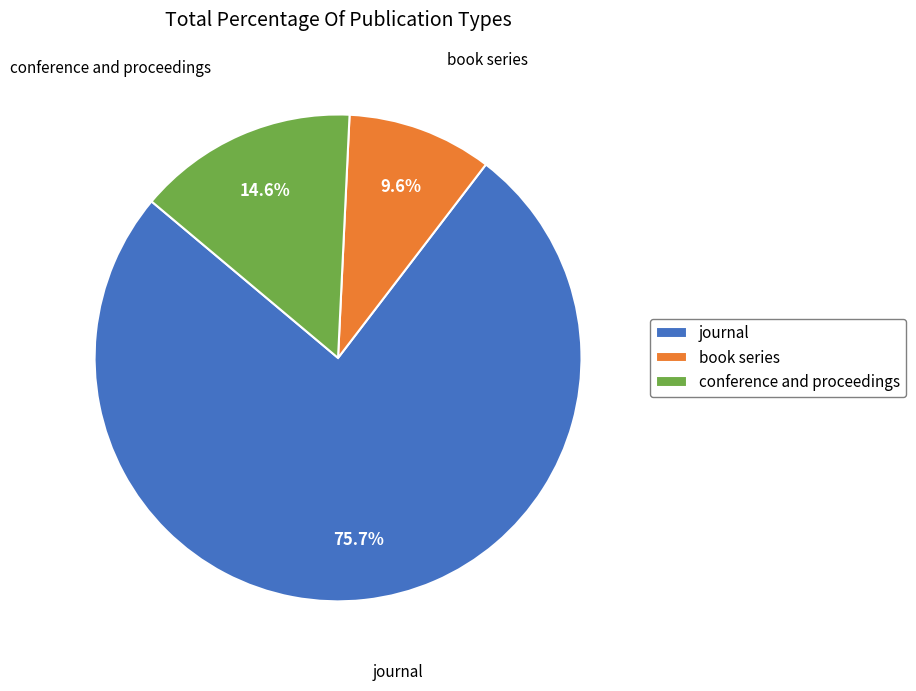

Which has a higher value, journal or conference and proceedings?

journal